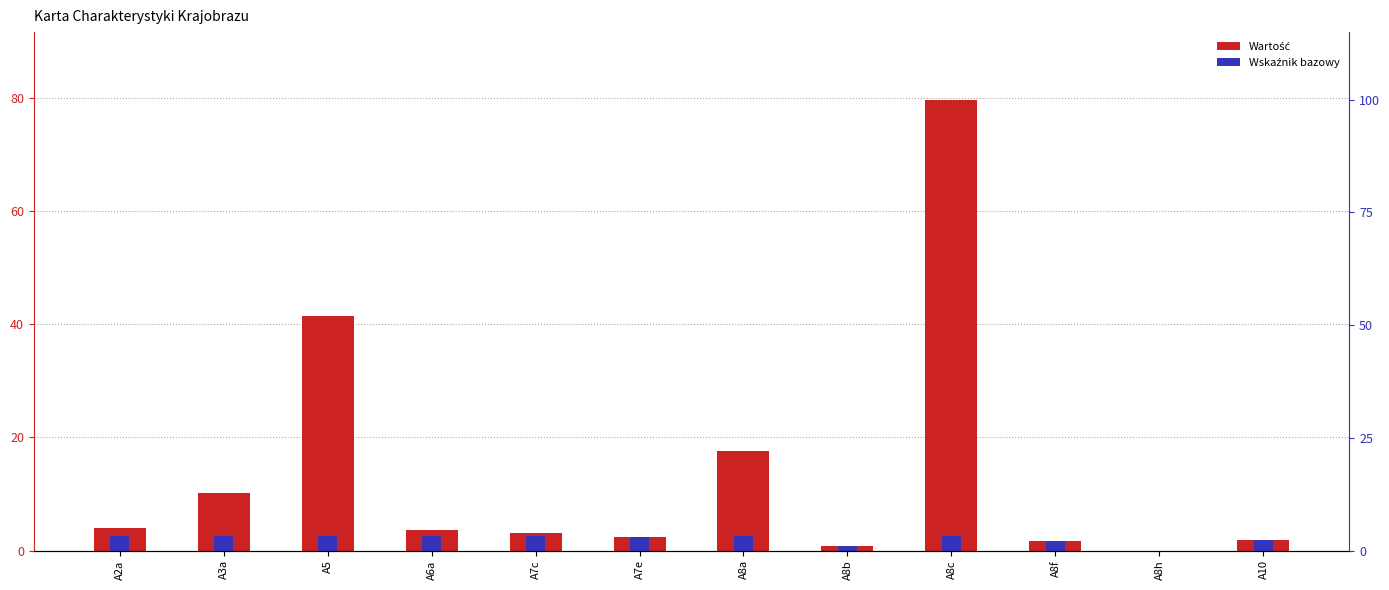

What is the difference between the maximum and minimum values?

79.8